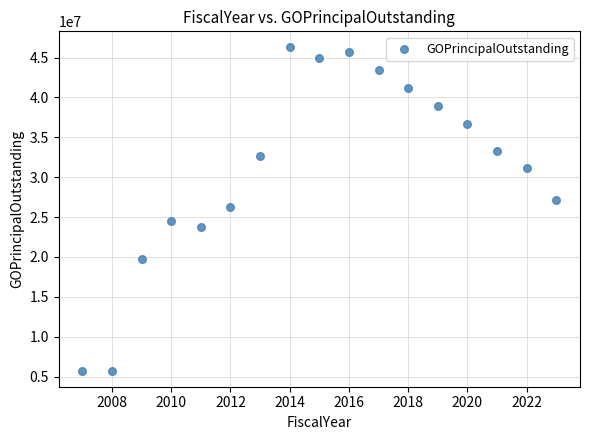

What is the range of X values (max minus min)?

16